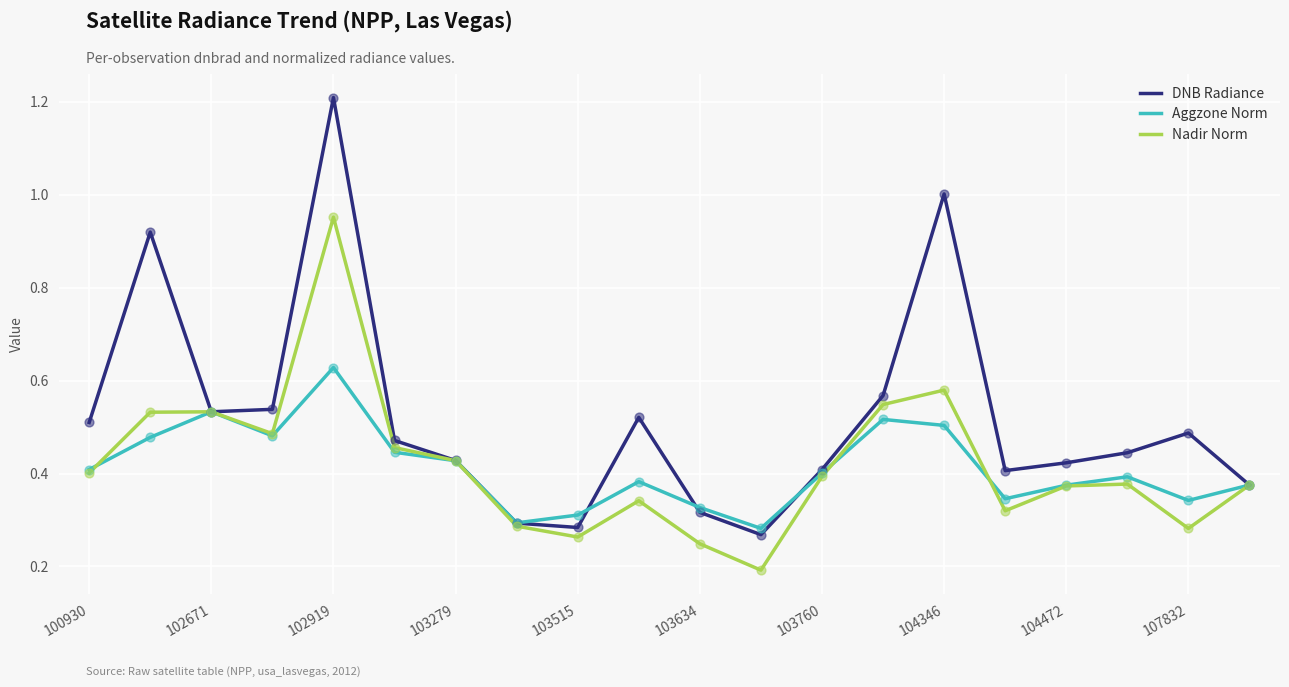

What are all the series names shown in the legend?

DNB Radiance, Aggzone Norm, Nadir Norm